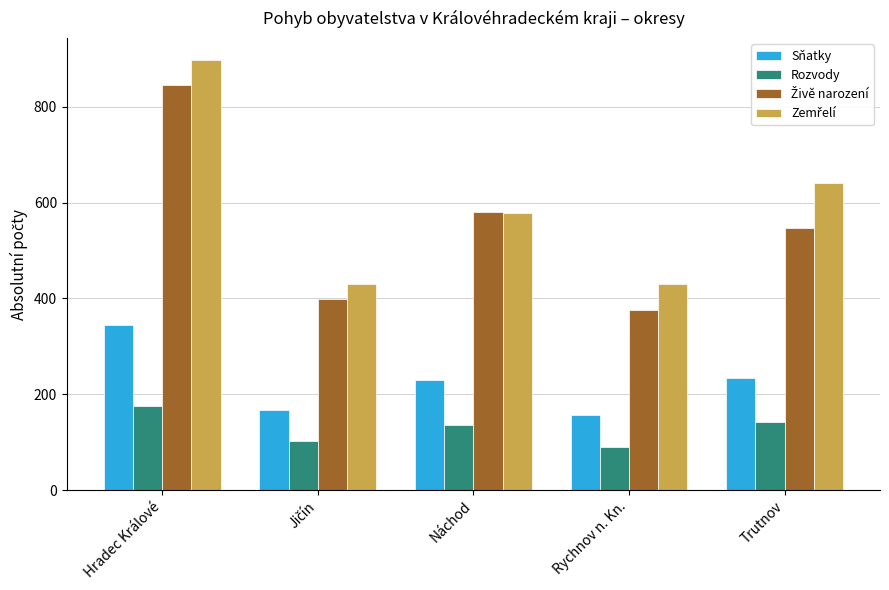

True or false: Sňatky has a value of 345 at Hradec Králové.

True